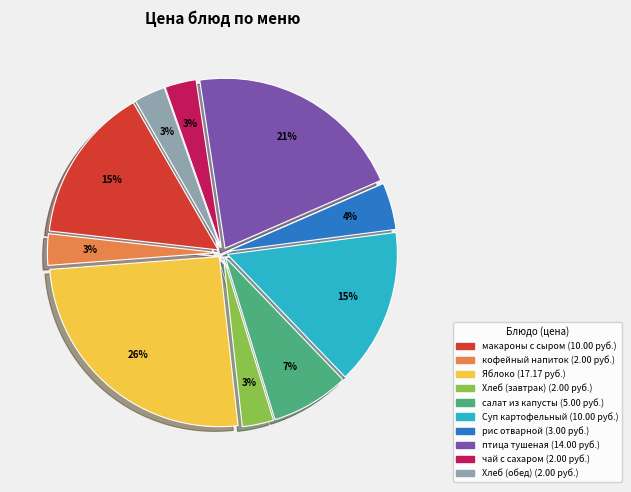

Does any single category account for the majority?

No